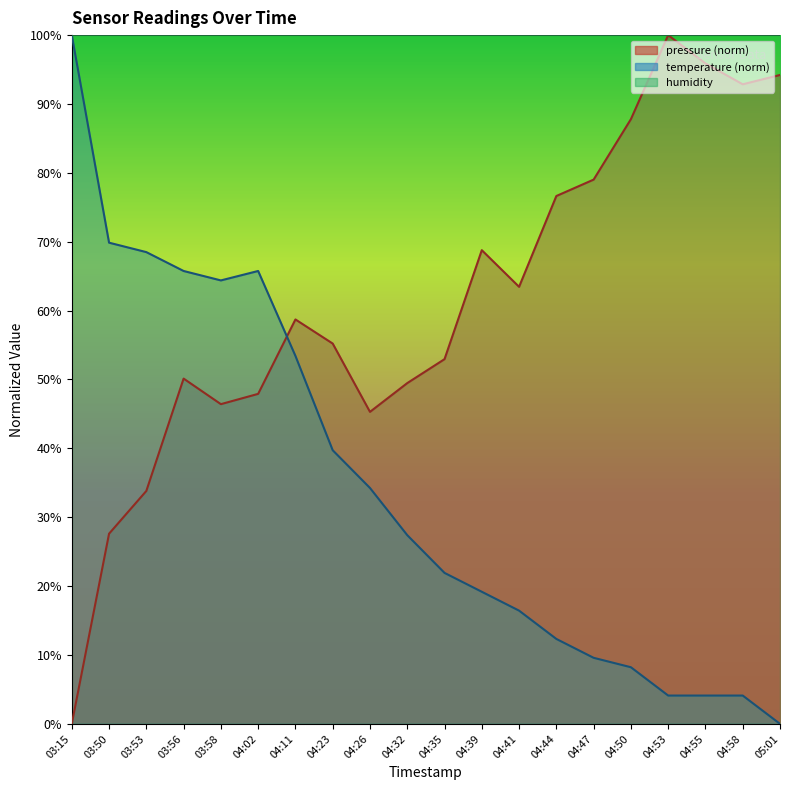

How many intersections are there between temperature and pressure?

1